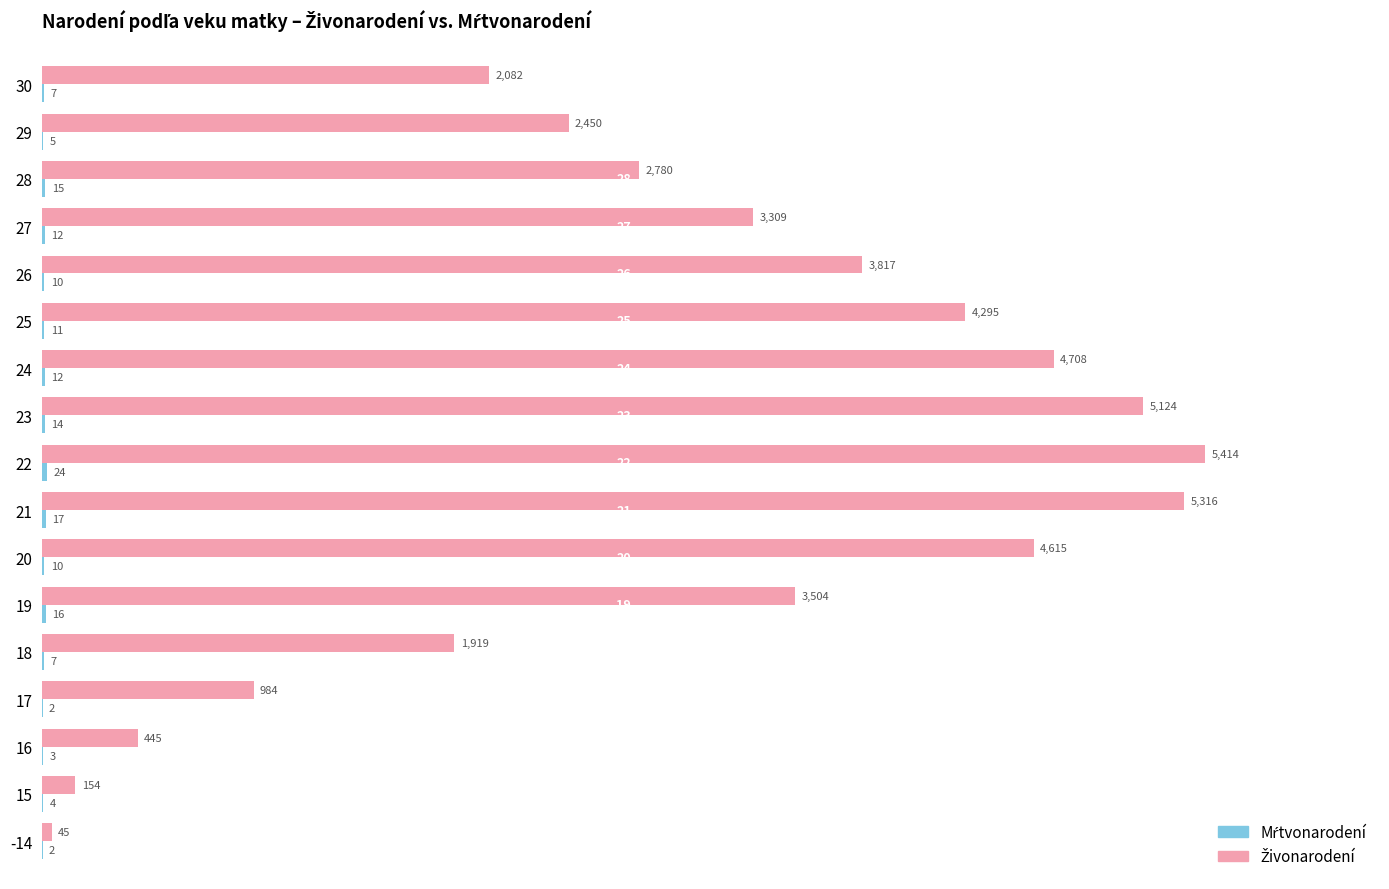

Which category has the highest value across all series?

22